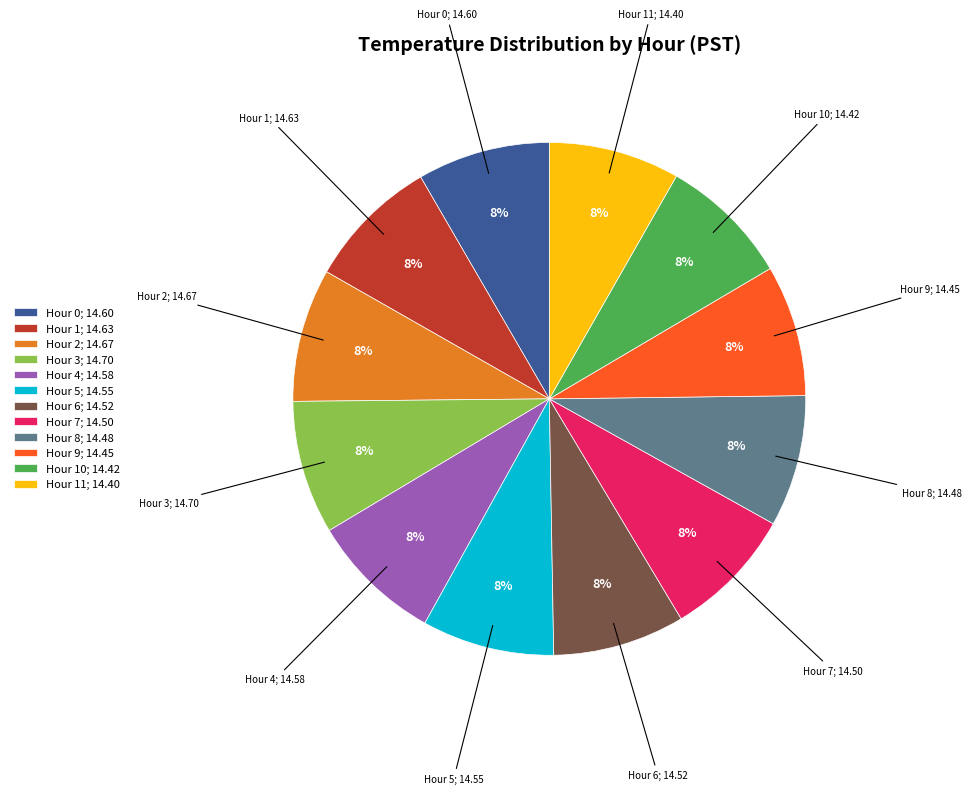

To the nearest percent, what portion does Hour 0; 14.60 represent?

8%